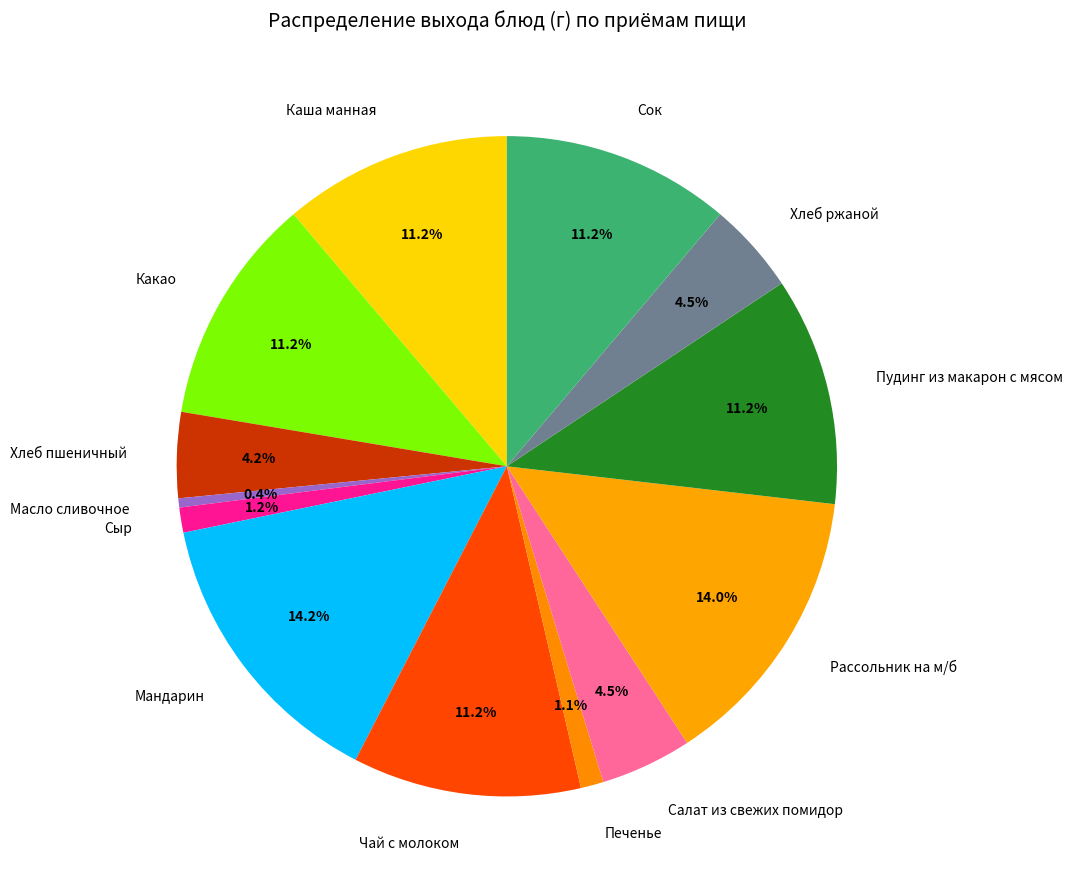

Is Пудинг из макарон с мясом the majority of the pie?

No